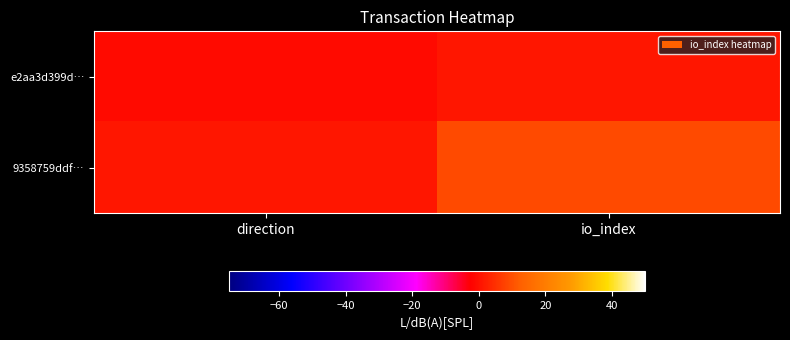

What is the spread (max minus min) of values at direction?

2